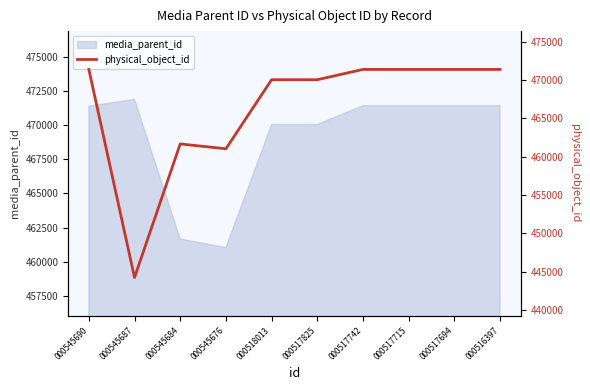

Reading left to right, what are all the values shown in this chart?

471383	444223	461661	461026	470040	470040	471383	471383	471383	471383